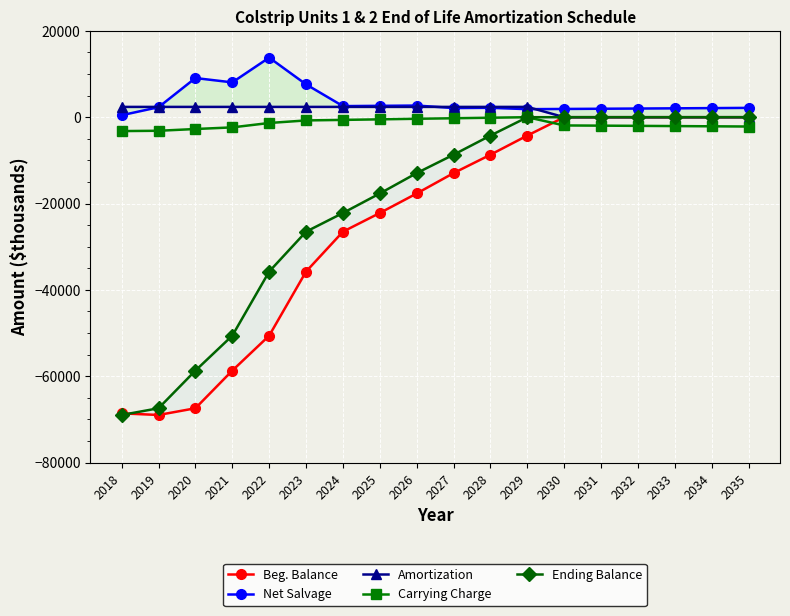

Where is Net Salvage nearest to the value 7130?

2023